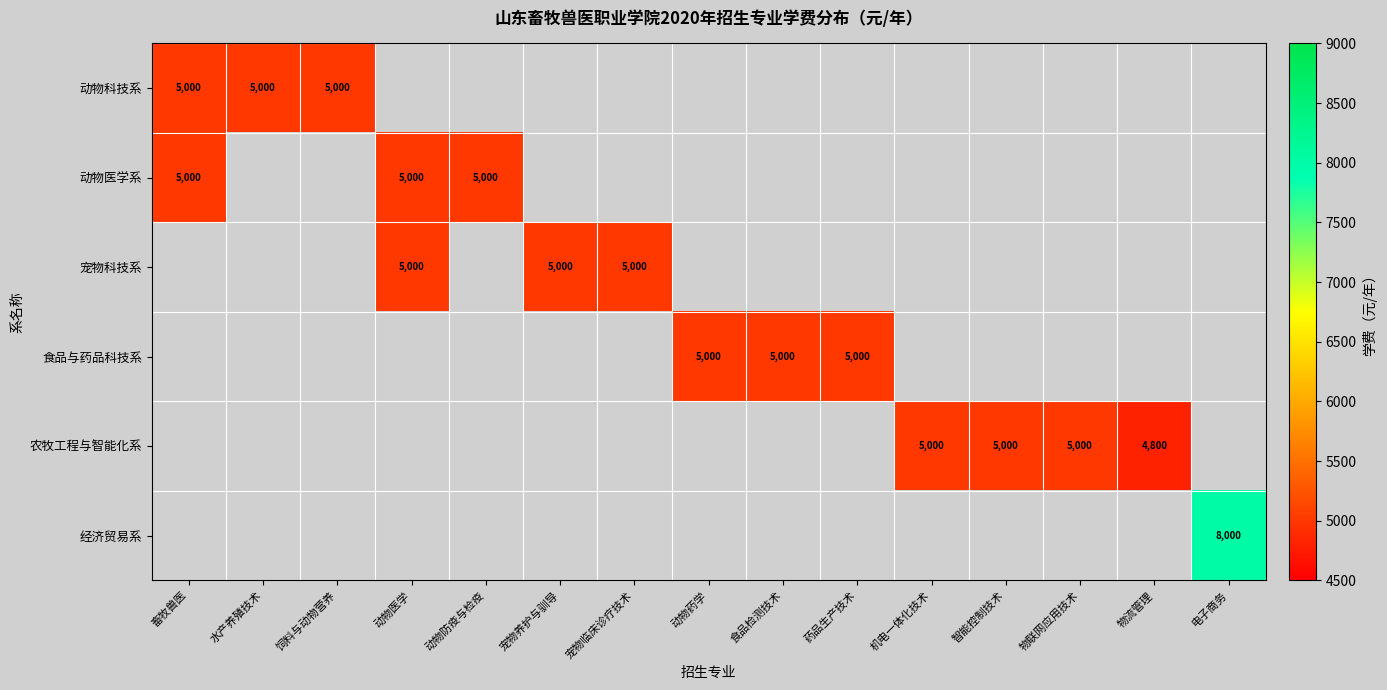

Count the number of categories in the chart.

15